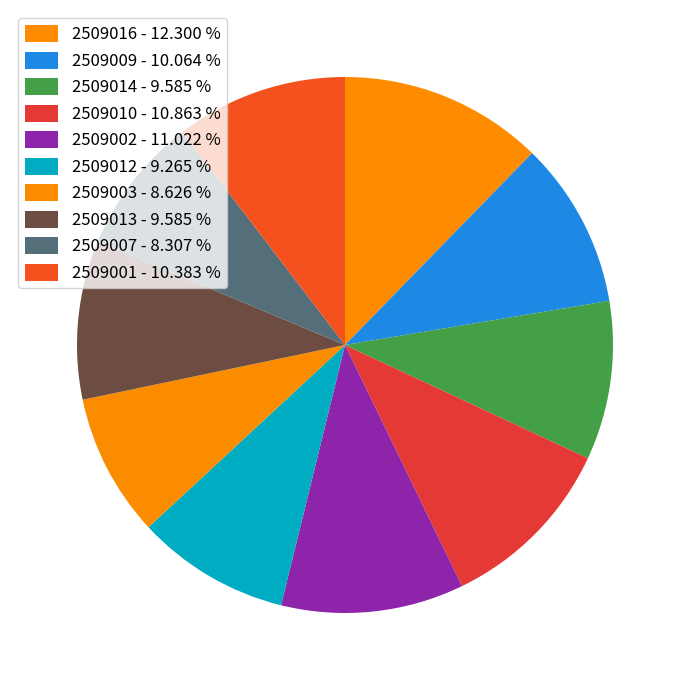

To the nearest percent, what percentage of the pie is 2509007?

8%